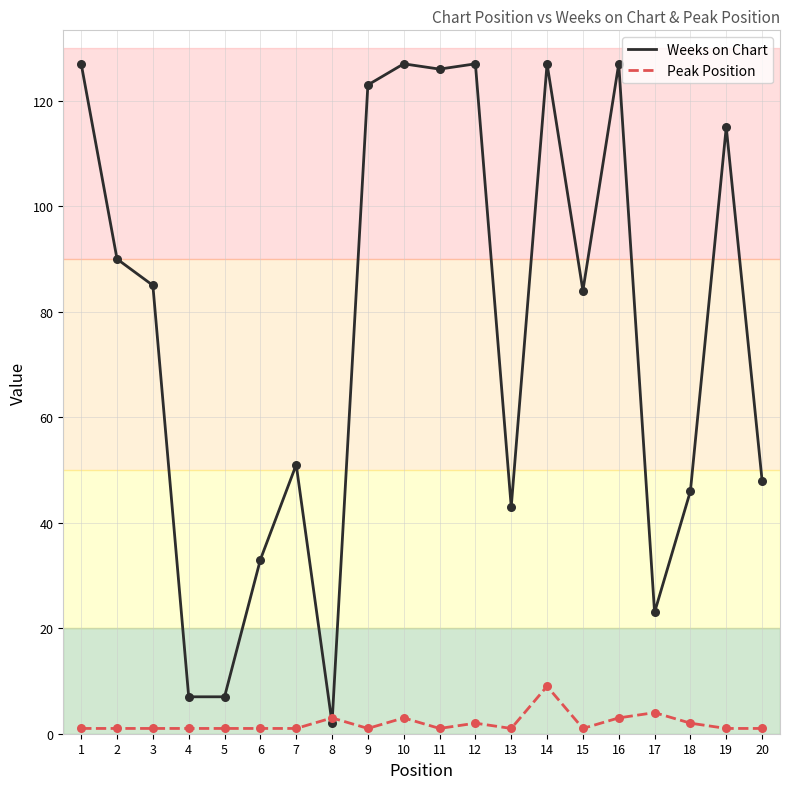

Which series has the largest range (max minus min)?

Weeks on Chart